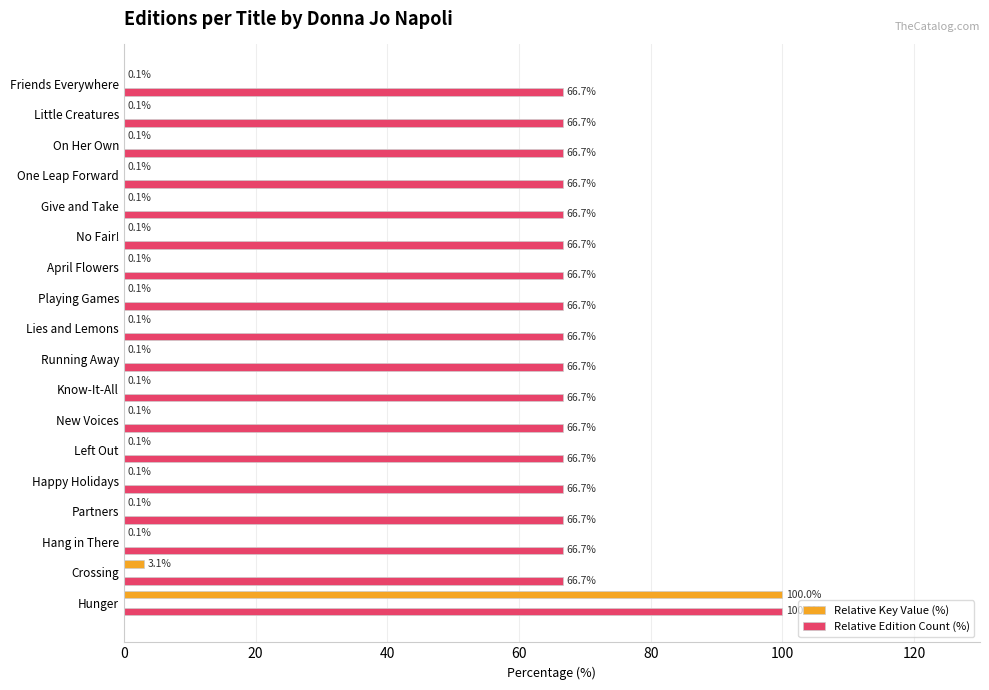

Is it true that Relative Key Value (%) equals 0.1 at New Voices?

True